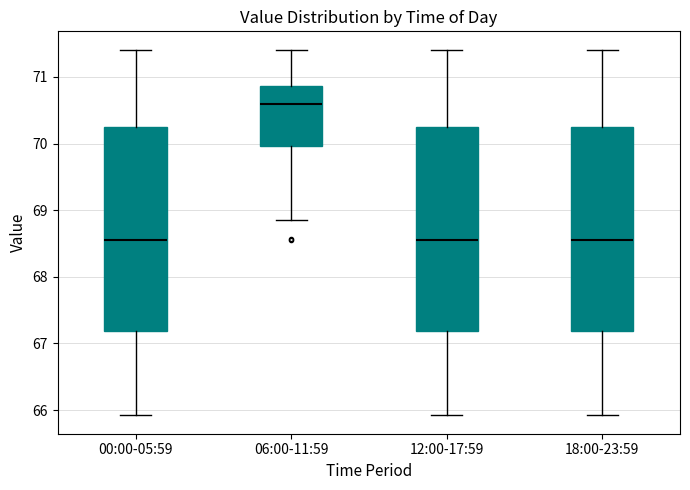

Where is the upper edge of the box for 06:00-11:59 on the y-axis? The values are not printed on the chart, so give them approximately, as read against the axis.

70.9